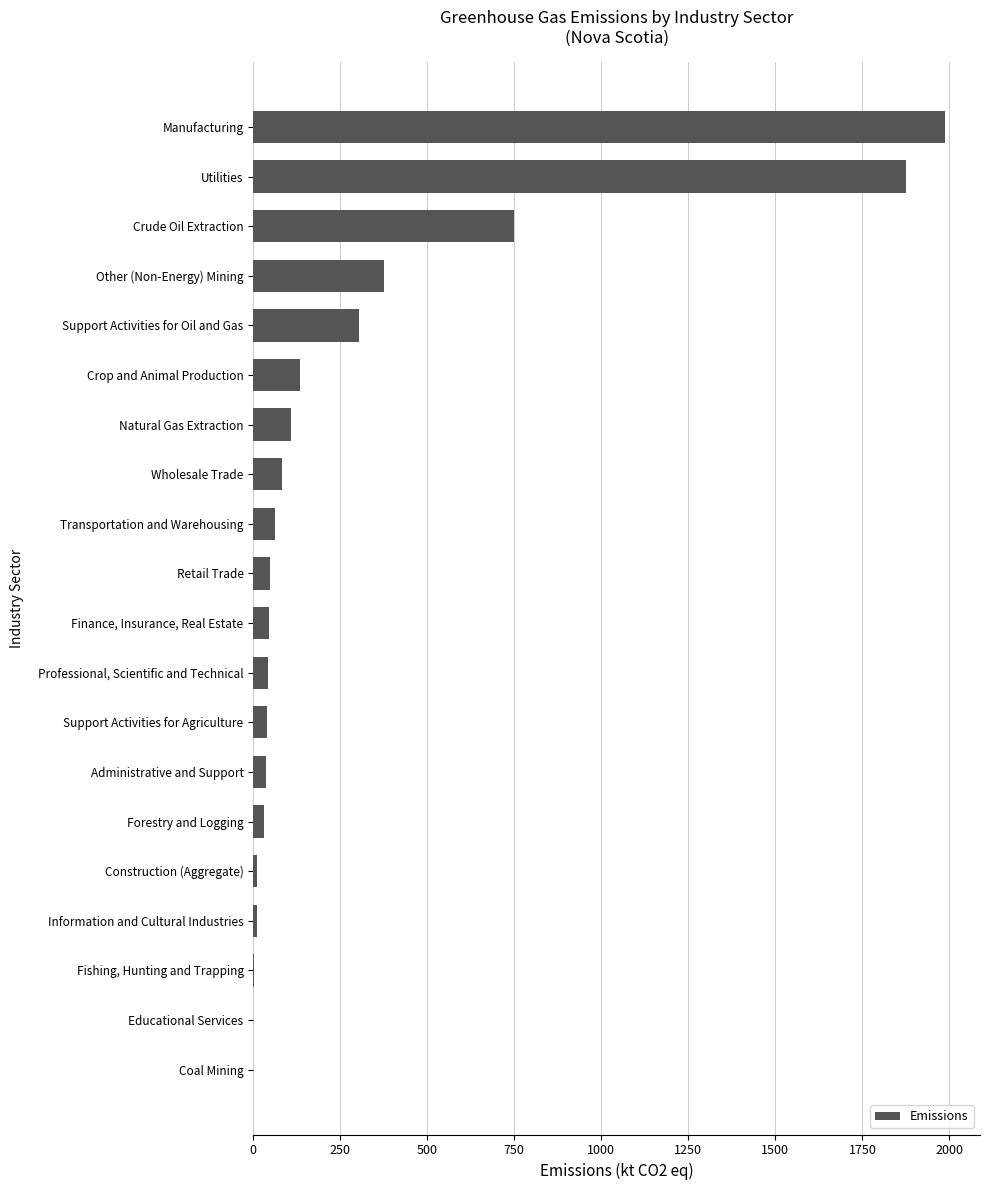

The value at Utilities is 1874.5. True or false?

True